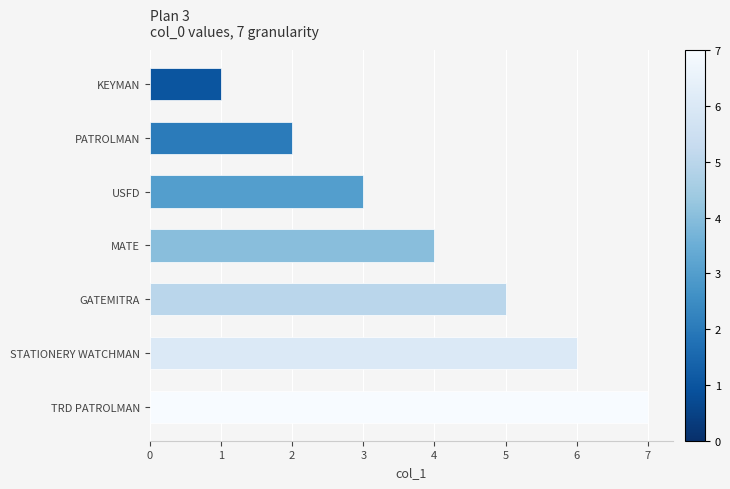

What is the difference between the values at KEYMAN and STATIONERY WATCHMAN?

5